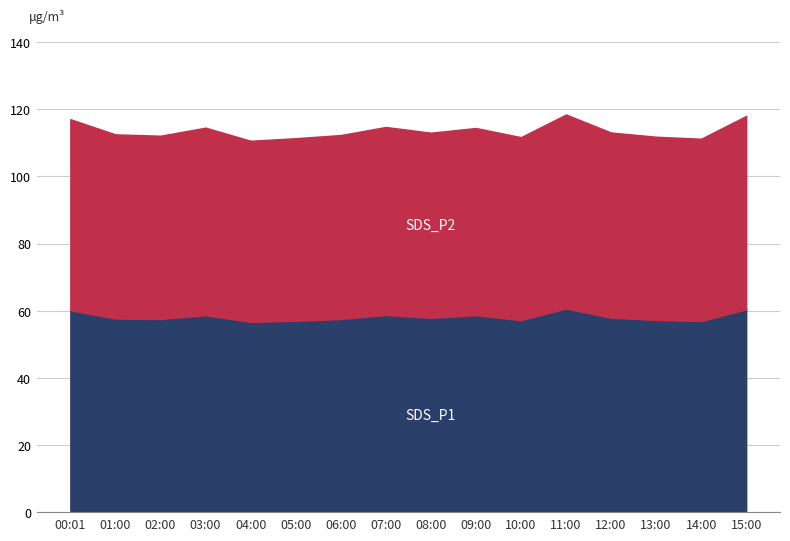

How many categories are shown in the chart?

16